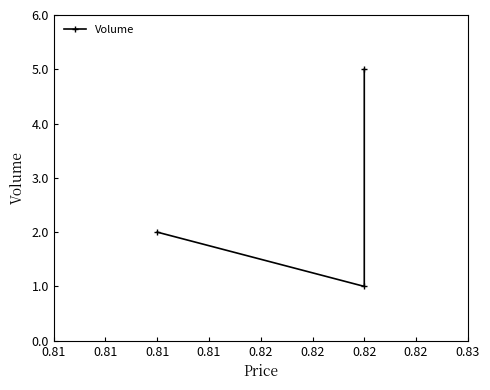

True or false: the data shows 3 at 0.82.

False